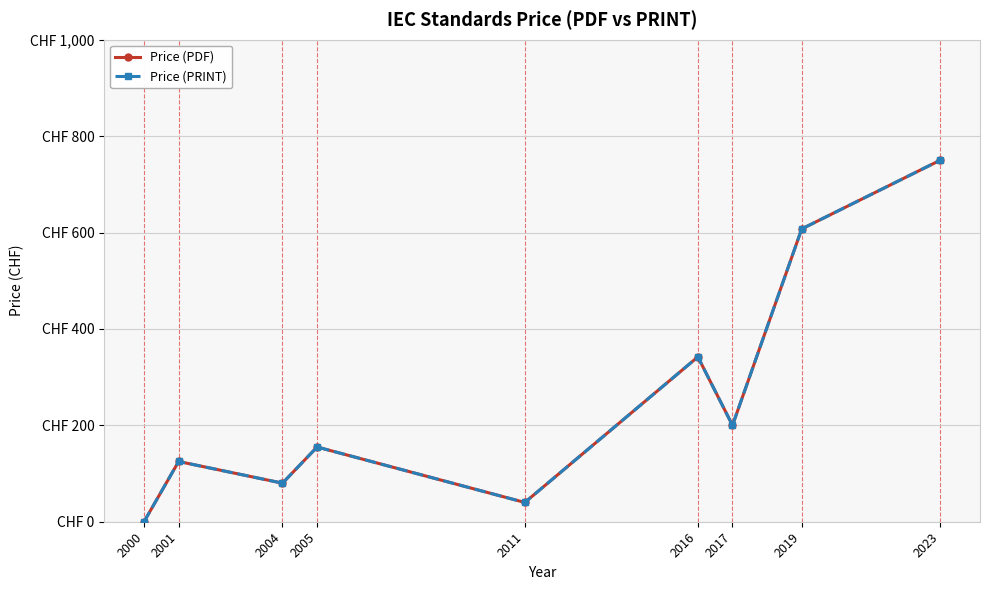

At how many categories does at least one series exceed 411?

2